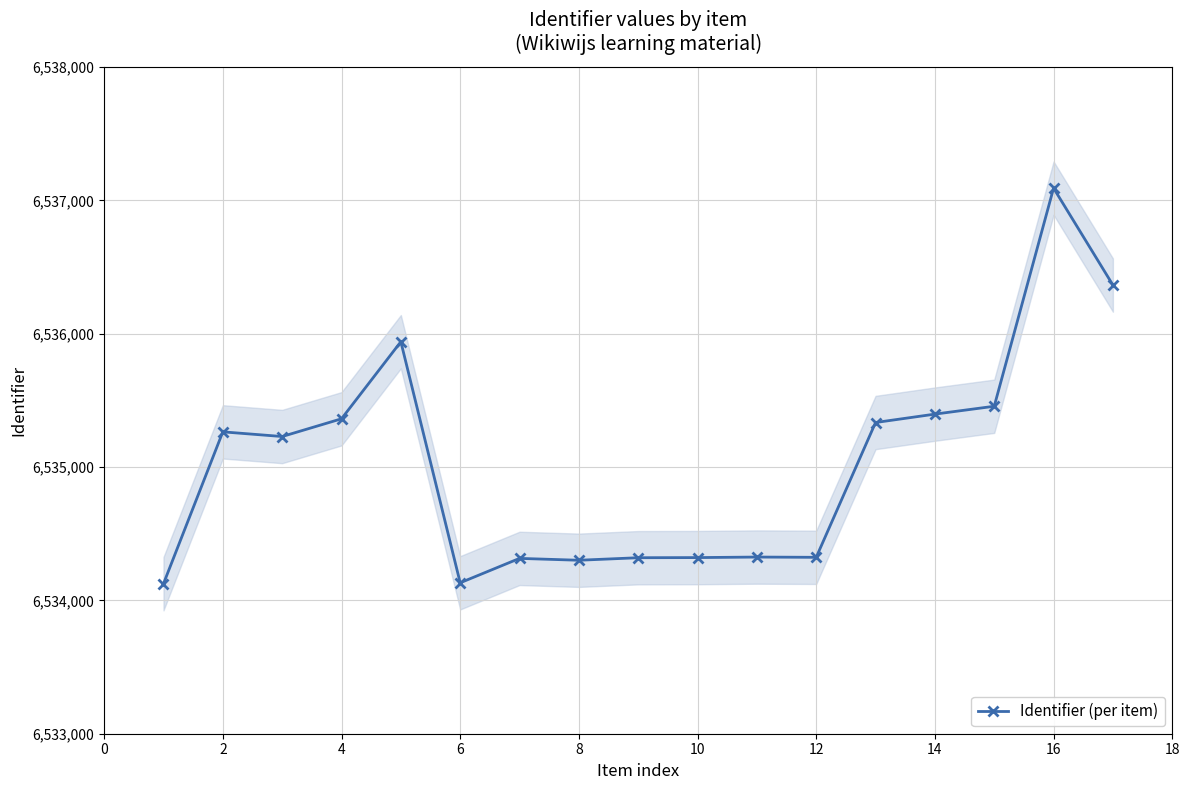

What is the maximum value for Identifier (per item)?

6537092